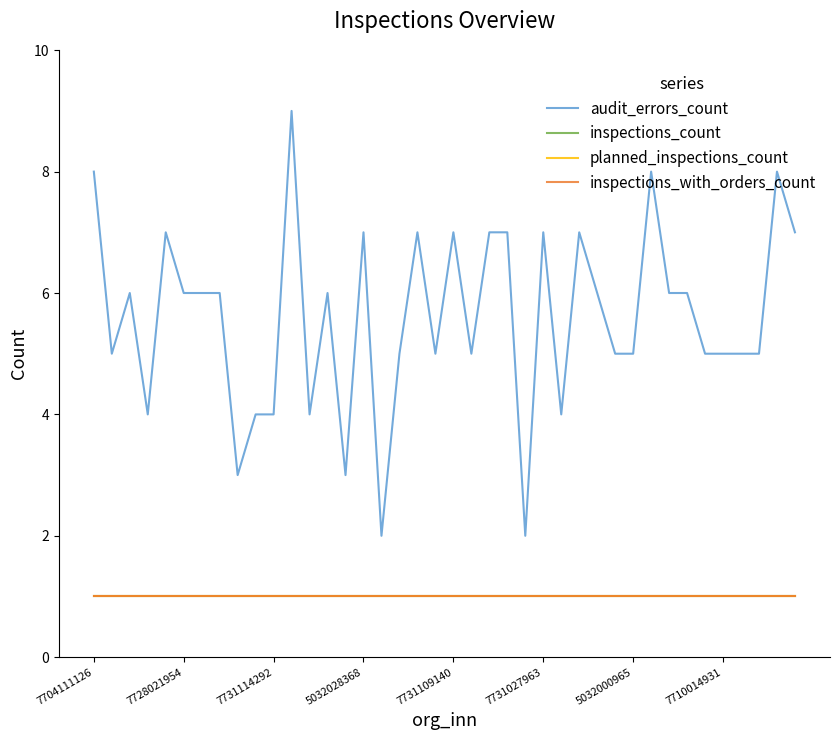

Does the chart display data point markers on the line(s)?

No